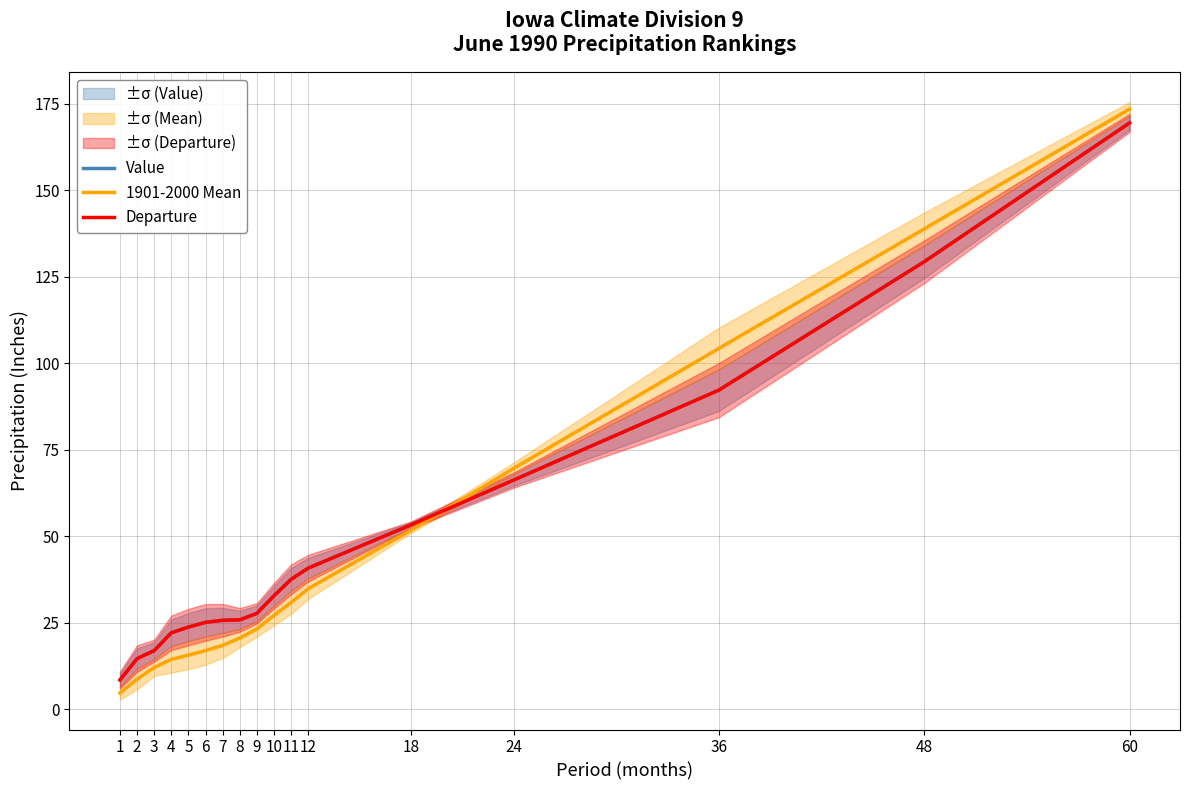

True or false: 1901-2000 Mean has more than 2 interior local peaks.

False